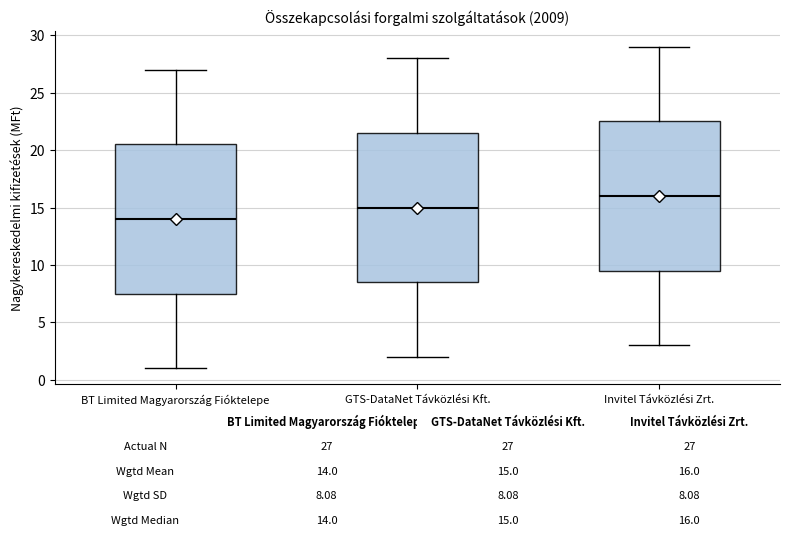

Which box has the highest median line?

Invitel Távközlési Zrt.